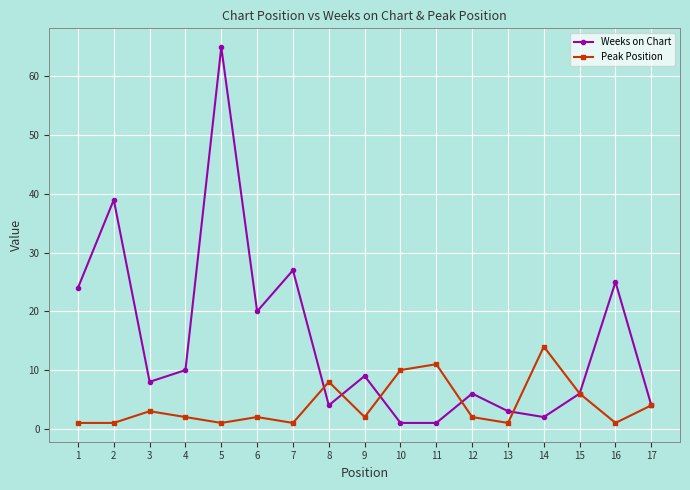

List the series in order of their overall mean, highest first.

Weeks on Chart, Peak Position